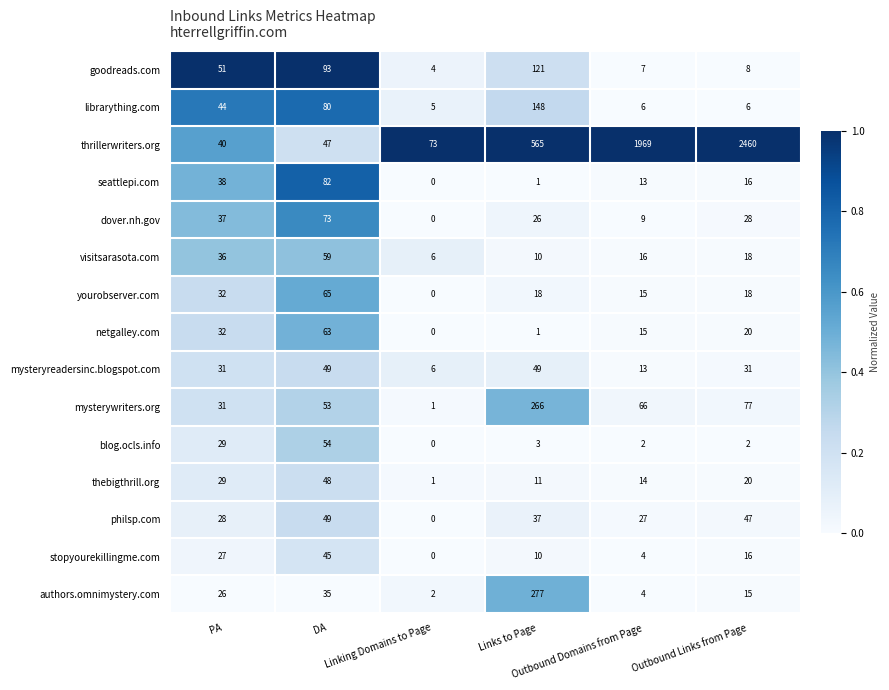

How many categories are shown in the chart?

6